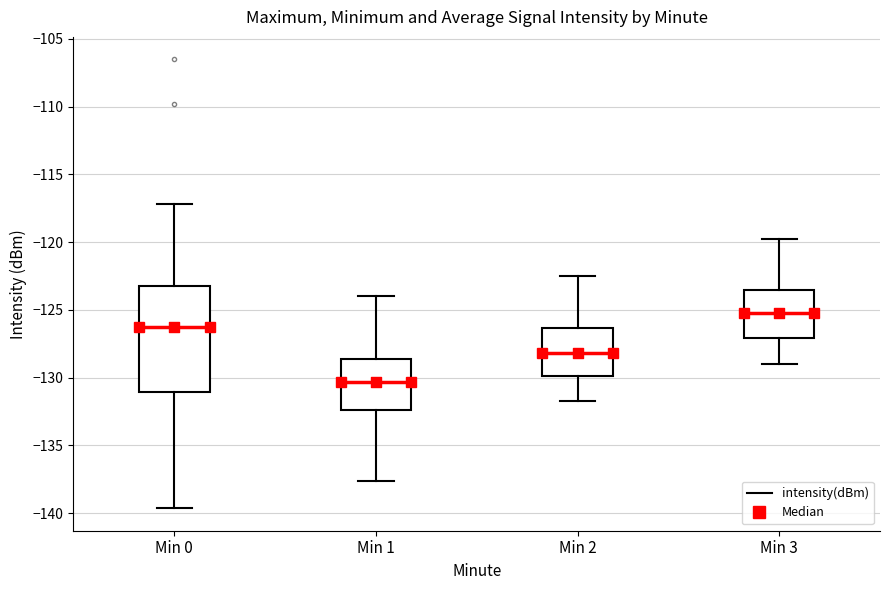

Reading left to right, transcribe this box plot: for each box, give where its median line is, the range the box spans, and where its two whiskers end, as read against the y-axis. The values are not printed on the chart, so give them approximately, as read against the axis.

Min 0: median -126.5, box -131.0 to -123.5, whiskers -139.5 to -117.0
Min 1: median -130.5, box -132.5 to -128.5, whiskers -137.5 to -124.0
Min 2: median -128.0, box -130.0 to -126.5, whiskers -131.5 to -122.5
Min 3: median -125.0, box -127.0 to -123.5, whiskers -129.0 to -120.0